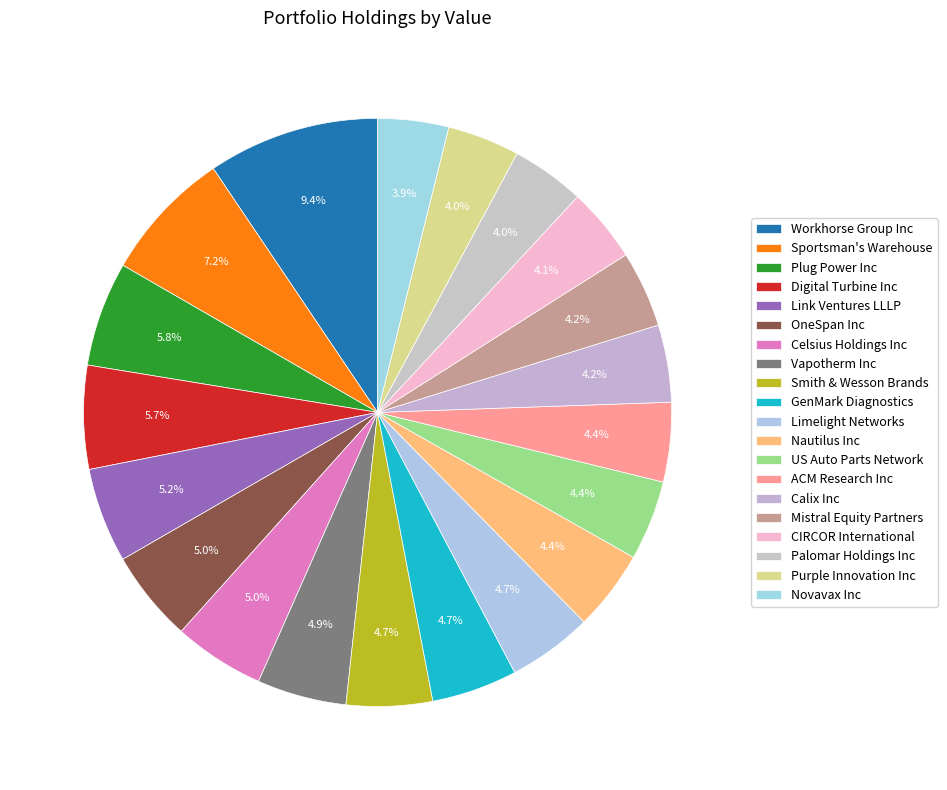

Count the number of slices in the pie.

20